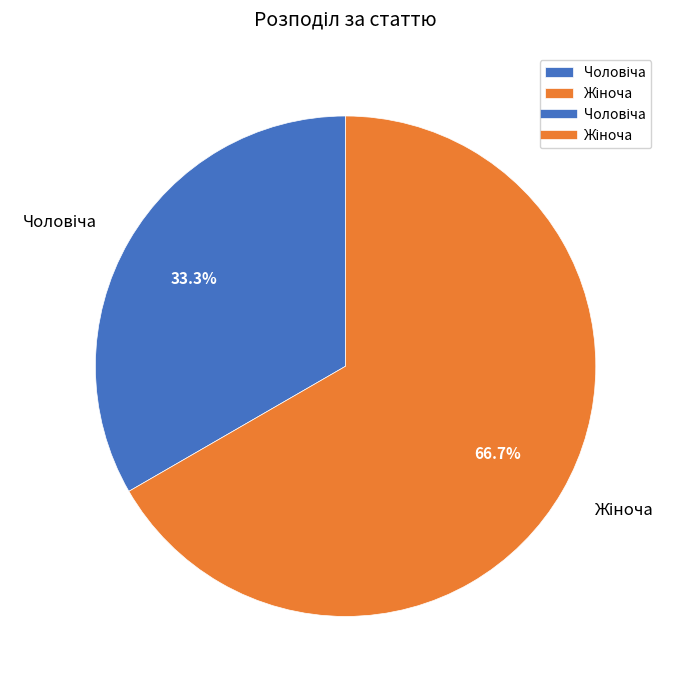

Does any single category account for the majority?

Yes